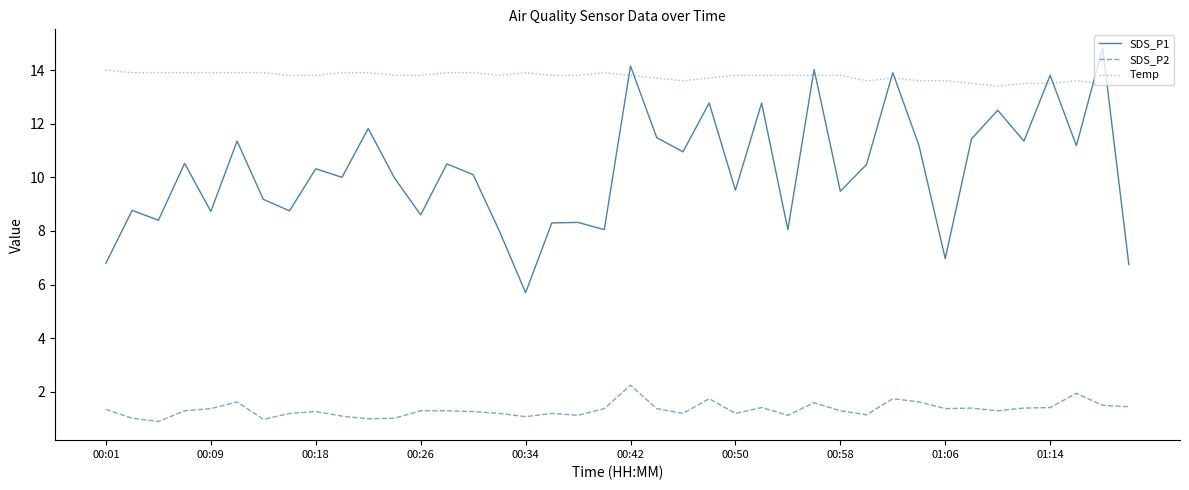

What is the sum of all SDS_P1 values?

409.7